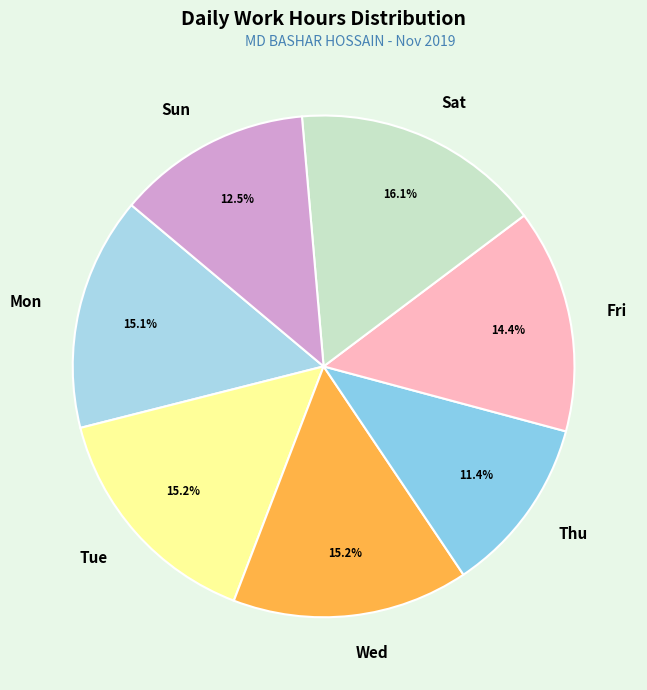

Which slice is the largest?

Sat